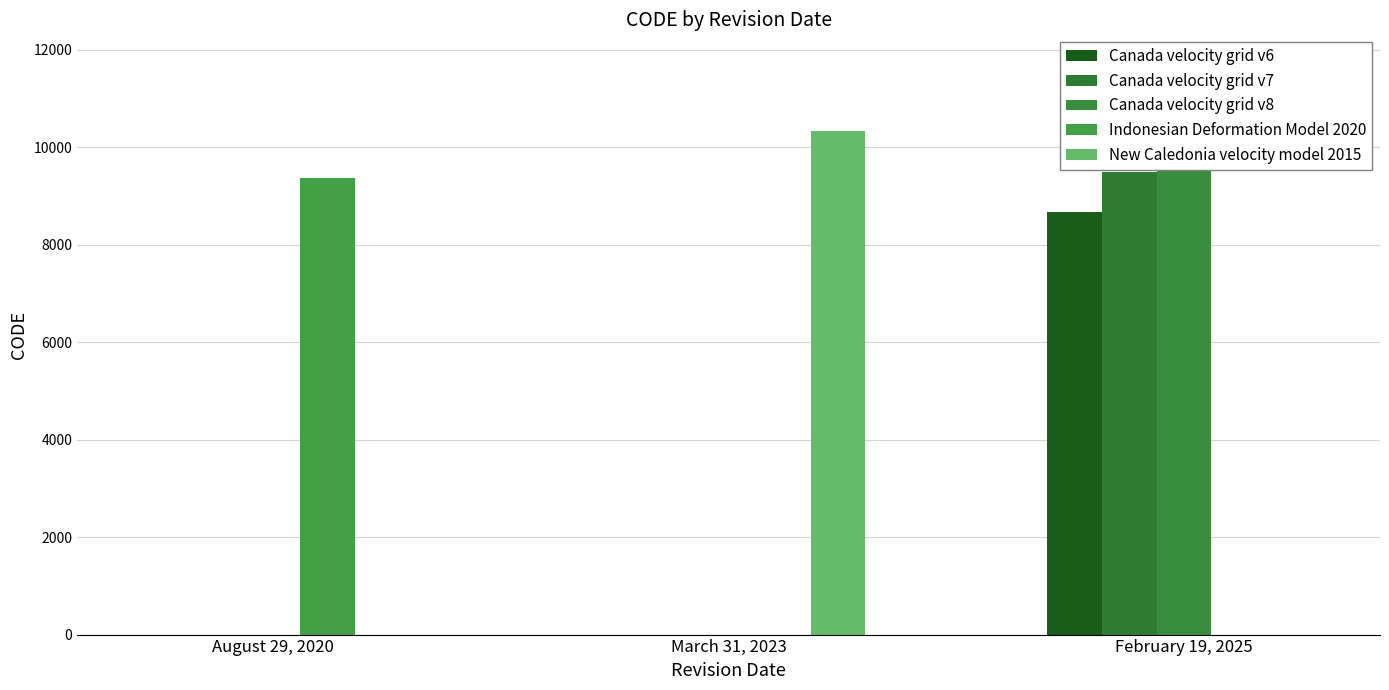

What are all the series names shown in the legend?

Canada velocity grid v6, Canada velocity grid v7, Canada velocity grid v8, Indonesian Deformation Model 2020, New Caledonia velocity model 2015